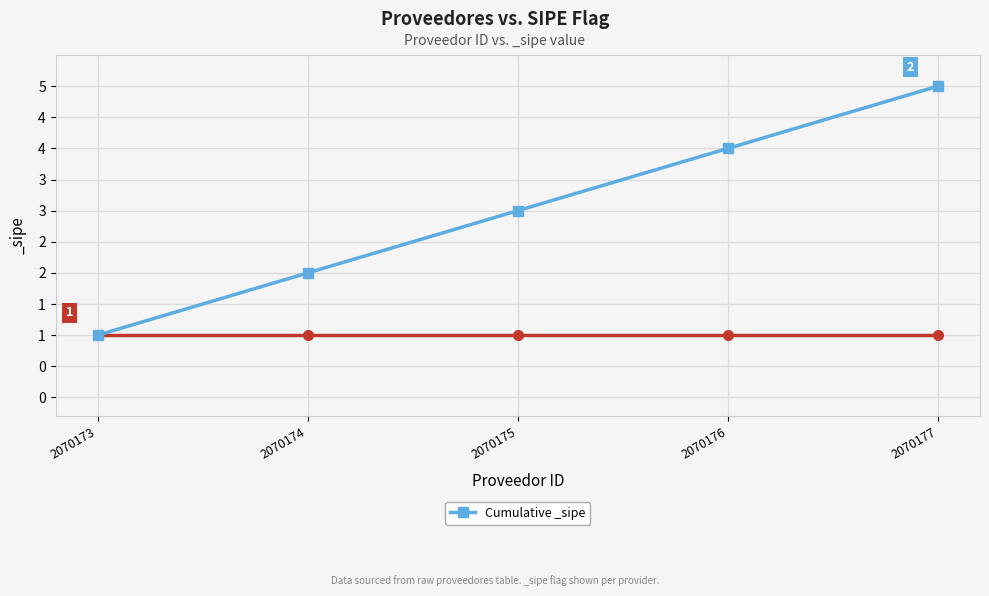

Does the chart have visible grid lines?

Yes